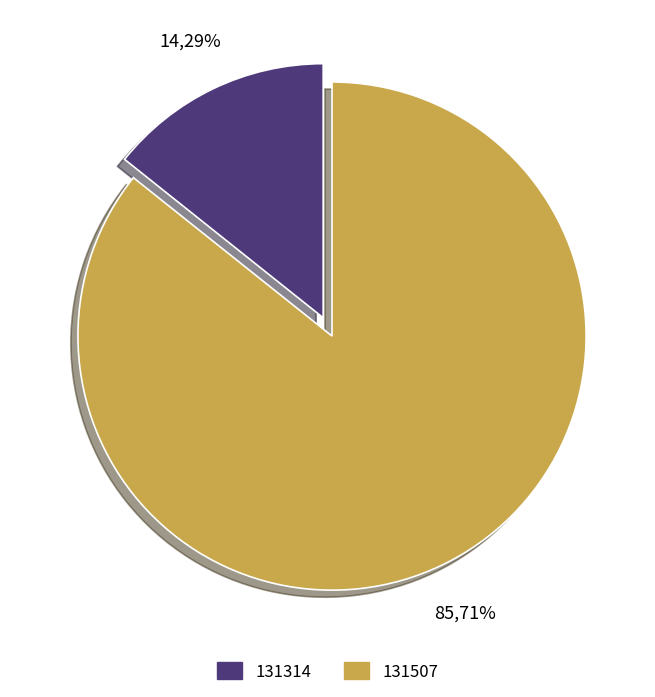

The 131314 slice represents 1% of the pie. True or false?

False